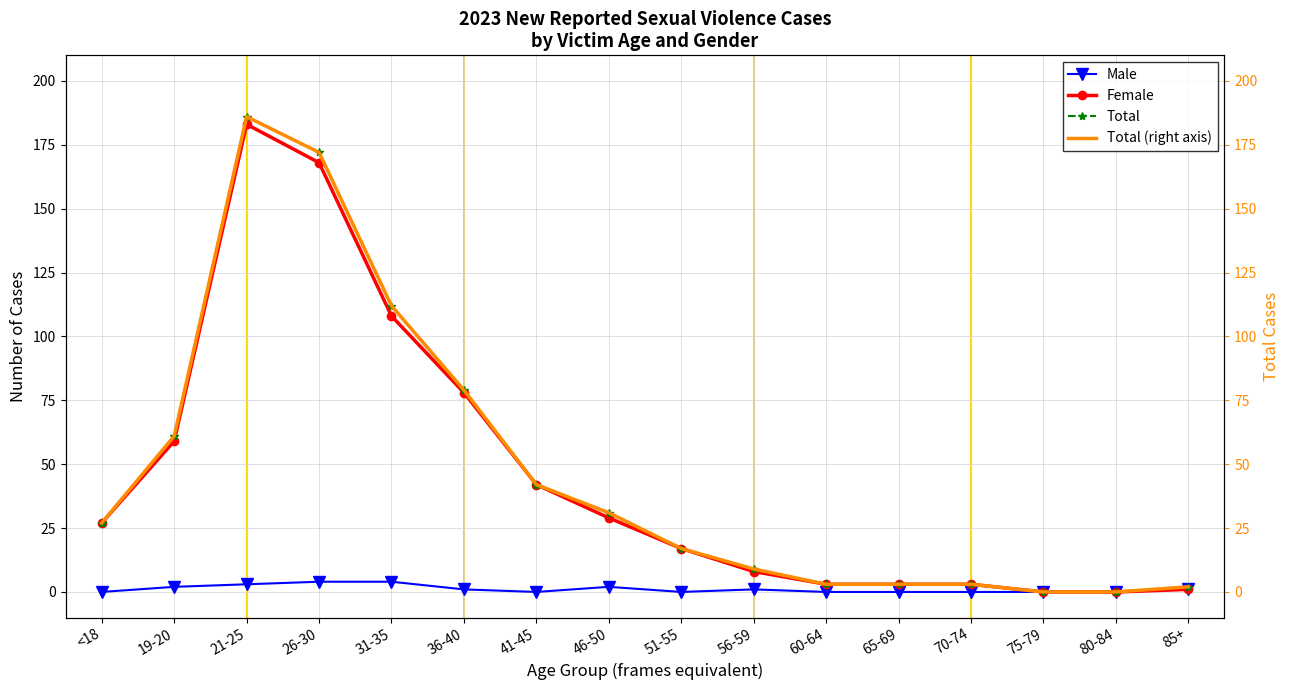

True or false: Male and Total (right axis) cross at least once.

False